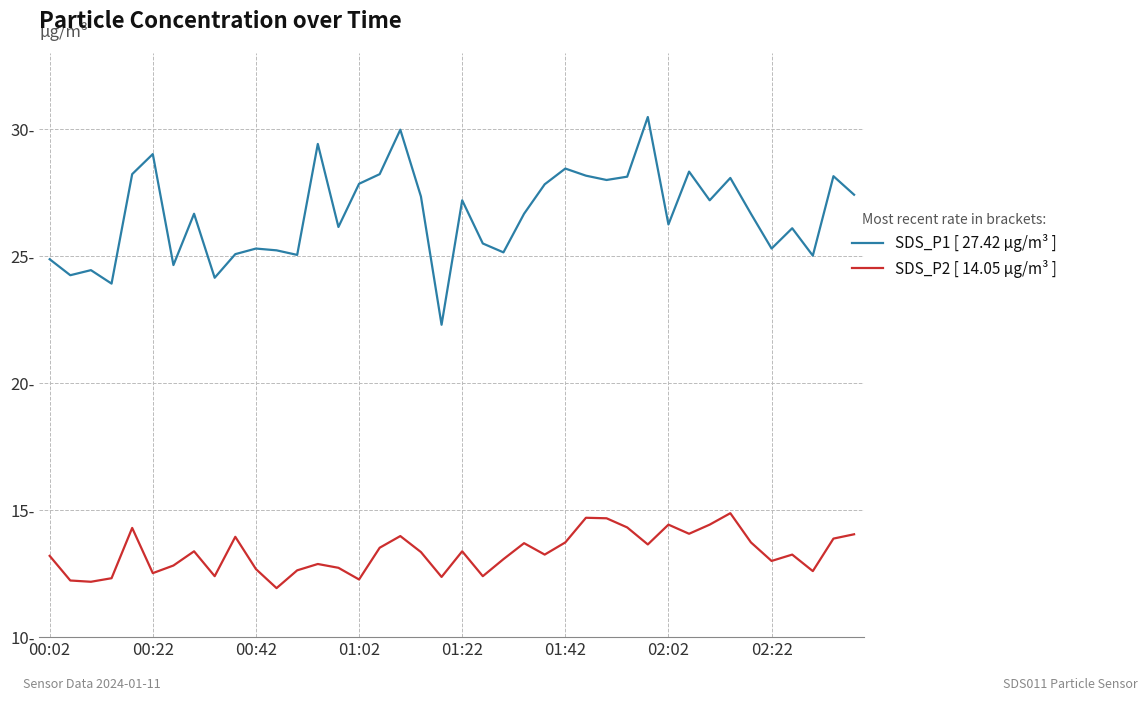

Which series has the largest total across all categories?

SDS_P1 [ 27.42 µg/m³ ]